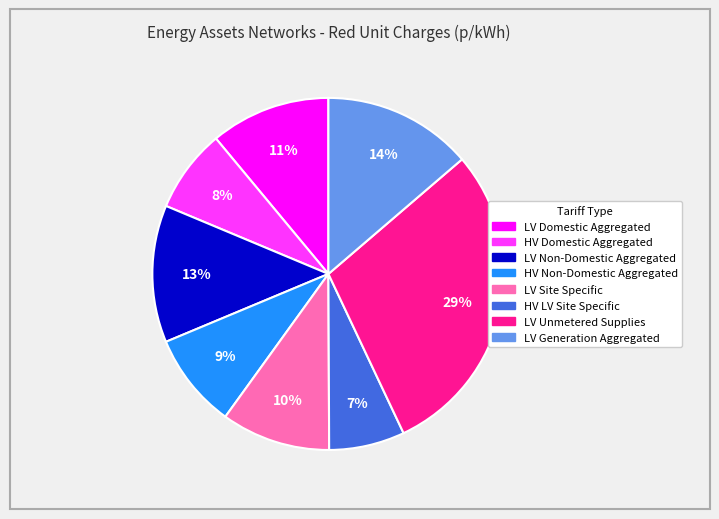

What percentage is the HV Domestic Aggregated slice, to the nearest percent?

8%